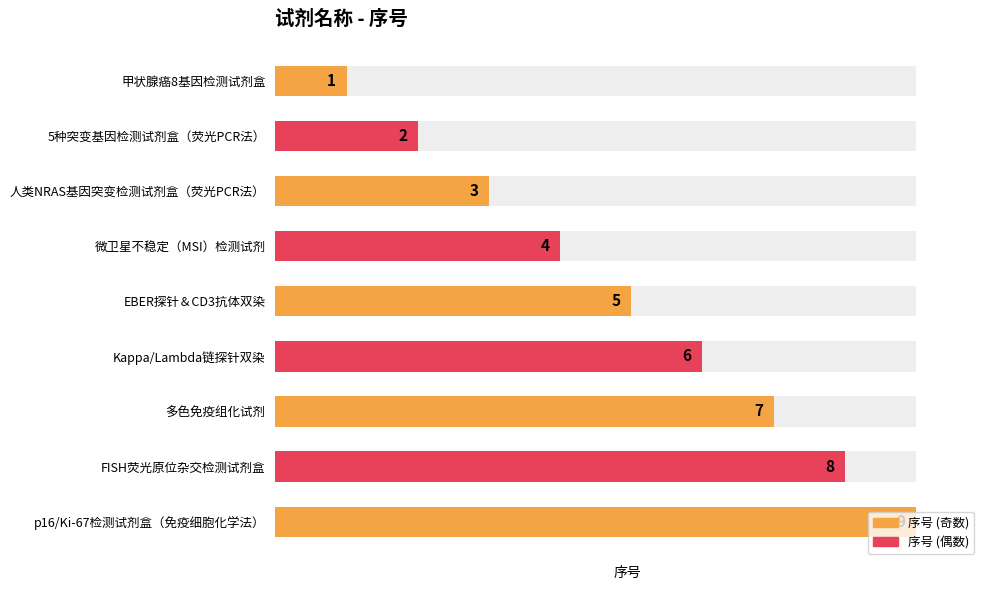

List the labels in order of value, smallest first.

甲状腺癌8基因检测试剂盒, 5种突变基因检测试剂盒（荧光PCR法）, 人类NRAS基因突变检测试剂盒（荧光PCR法）, 微卫星不稳定（MSI）检测试剂, EBER探针＆CD3抗体双染, Kappa/Lambda链探针双染, 多色免疫组化试剂, FISH荧光原位杂交检测试剂盒, p16/Ki-67检测试剂盒（免疫细胞化学法）